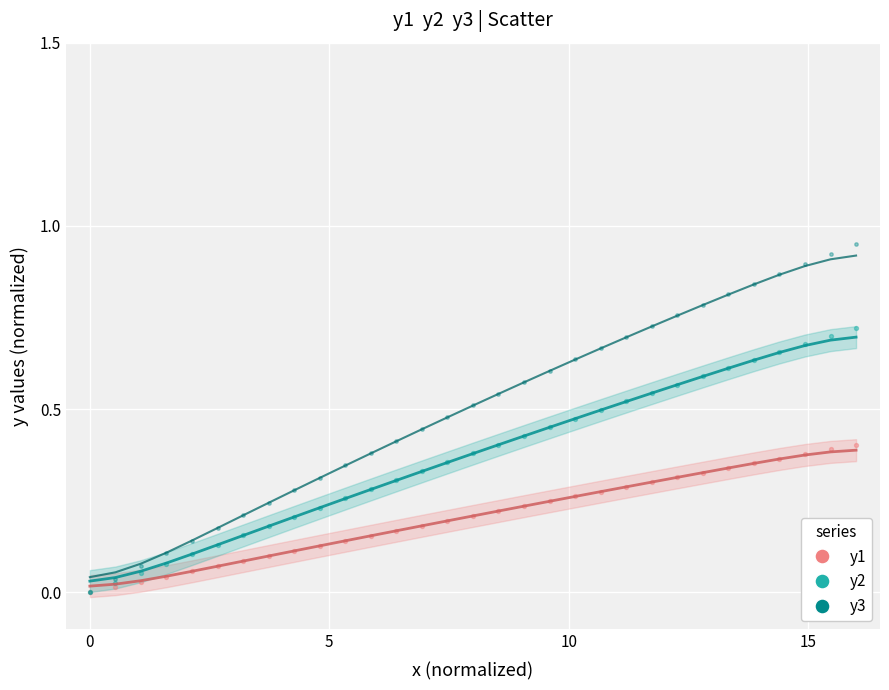

What are all the series names shown in the legend?

y1, y2, y3